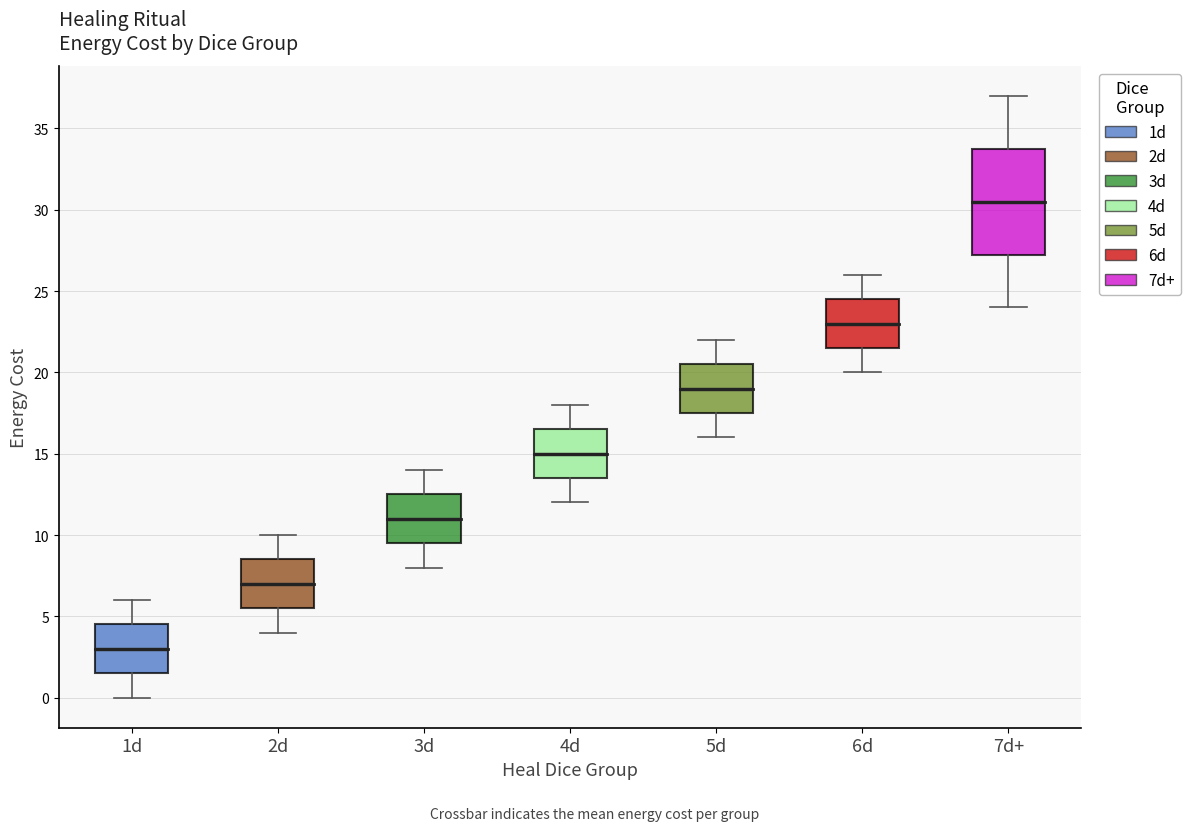

Reading left to right, transcribe this box plot: for each box, give where its median line is, the range the box spans, and where its two whiskers end, as read against the y-axis. The values are not printed on the chart, so give them approximately, as read against the axis.

1d: median 3.0, box 1.5 to 4.5, whiskers 0.0 to 6.0
2d: median 7.0, box 5.5 to 8.5, whiskers 4.0 to 10.0
3d: median 11.0, box 9.5 to 12.5, whiskers 8.0 to 14.0
4d: median 15.0, box 13.5 to 16.5, whiskers 12.0 to 18.0
5d: median 19.0, box 17.5 to 20.5, whiskers 16.0 to 22.0
6d: median 23.0, box 21.5 to 24.5, whiskers 20.0 to 26.0
7d+: median 30.5, box 27.5 to 34.0, whiskers 24.0 to 37.0